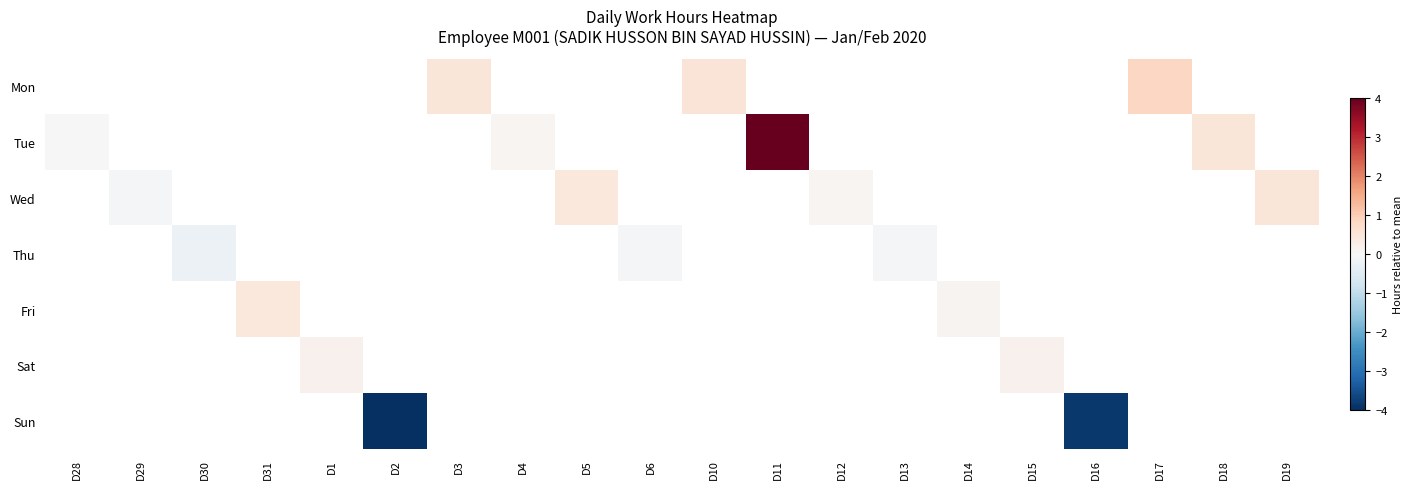

What is the maximum value shown in the chart?

4.0